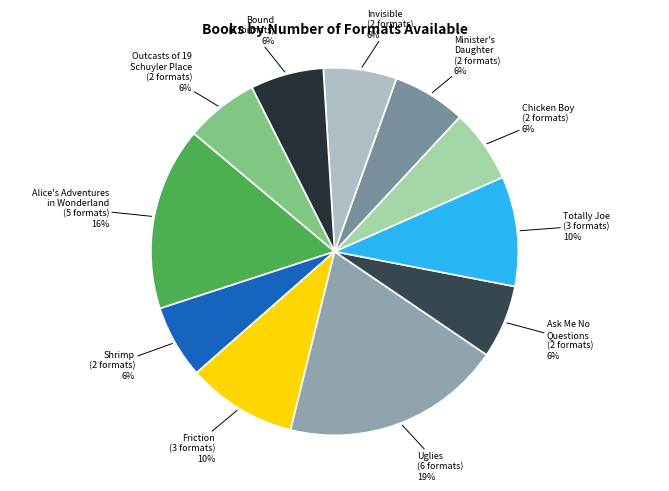

Which slice is the largest?

Uglies